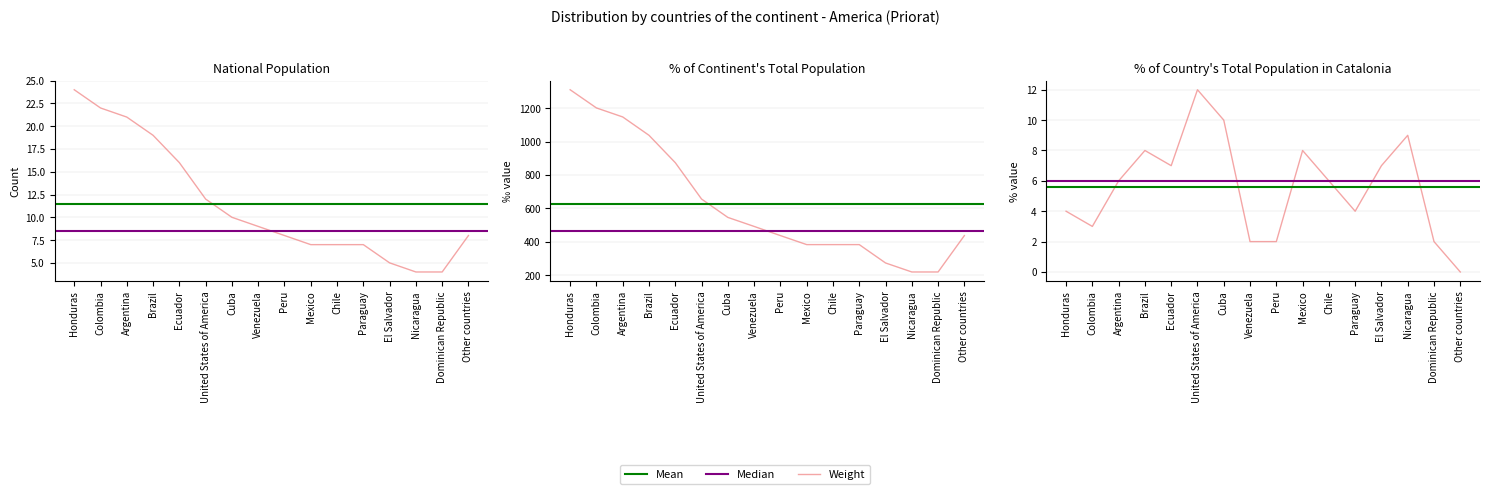

What is the label of the 7th point from the left?

Cuba